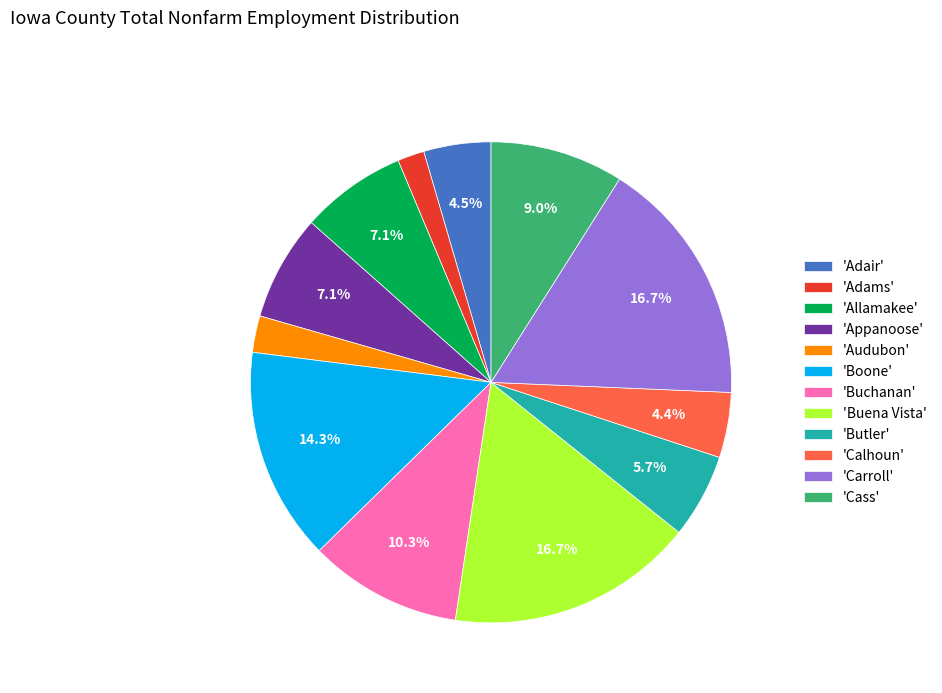

Approximately how many times larger is the value at 'Buena Vista' compared to 'Butler'?

2.9